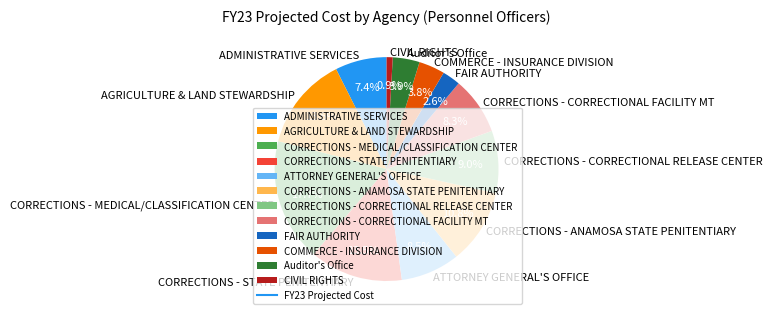

How many segments does this pie chart have?

12